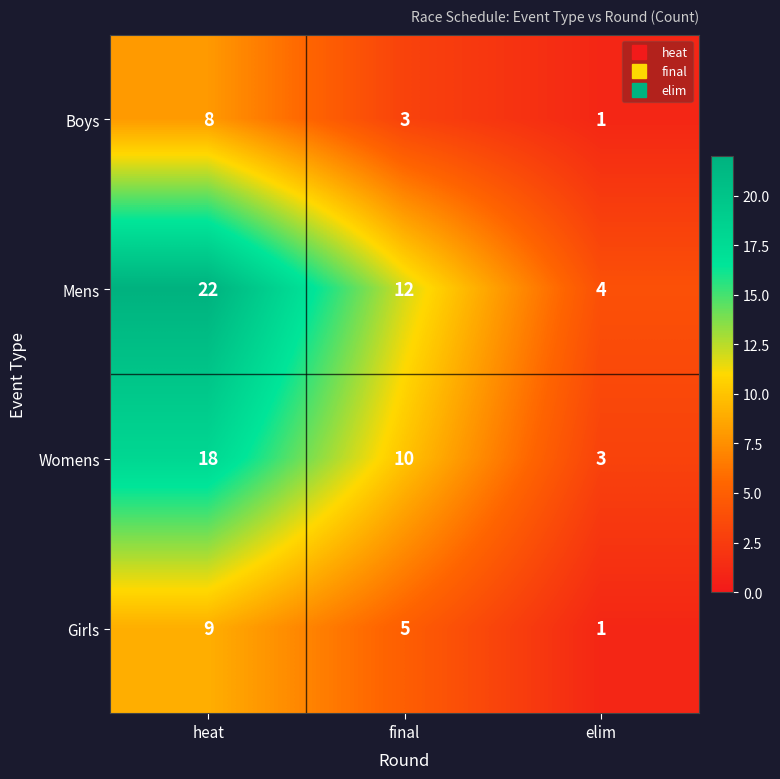

The value of Womens at final is 18. True or false?

False